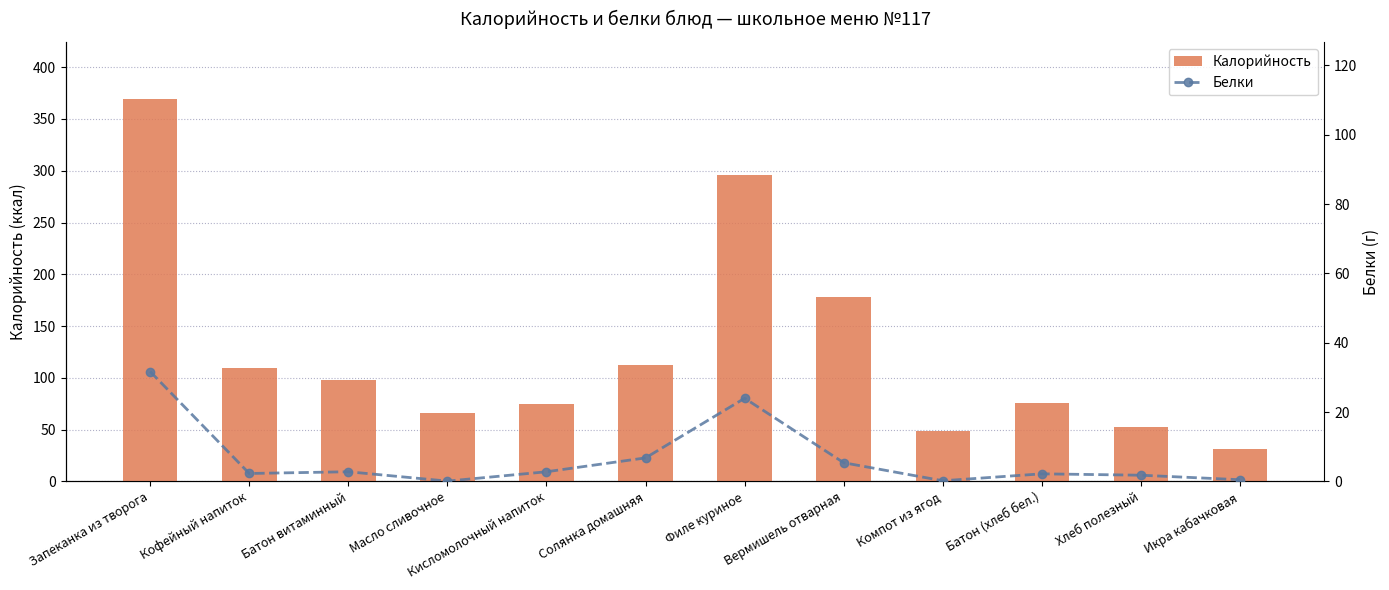

What is the label of the 9th bar from the left?

Компот из ягод